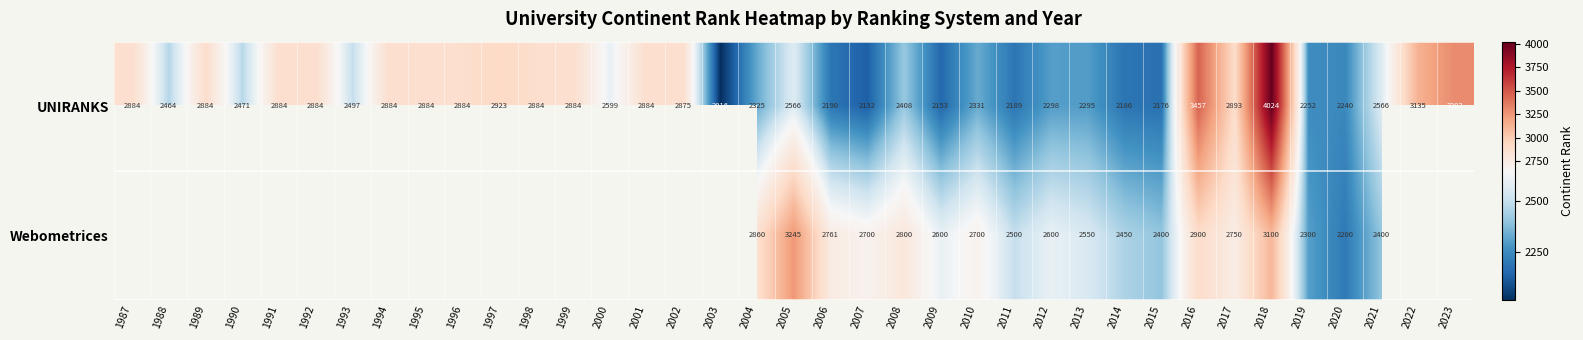

The value of UNIRANKS at 2008 is 2408. True or false?

True